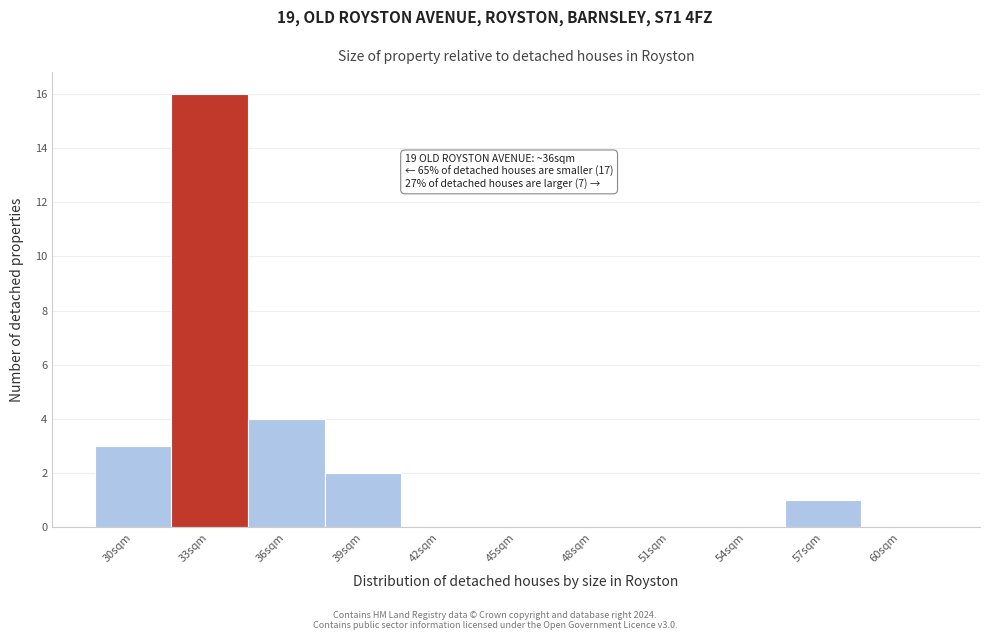

Reading left to right, list all the values displayed in this chart.

30sqm=3	33sqm=16	36sqm=4	39sqm=2	42sqm=0	45sqm=0	48sqm=0	51sqm=0	54sqm=0	57sqm=1	60sqm=0